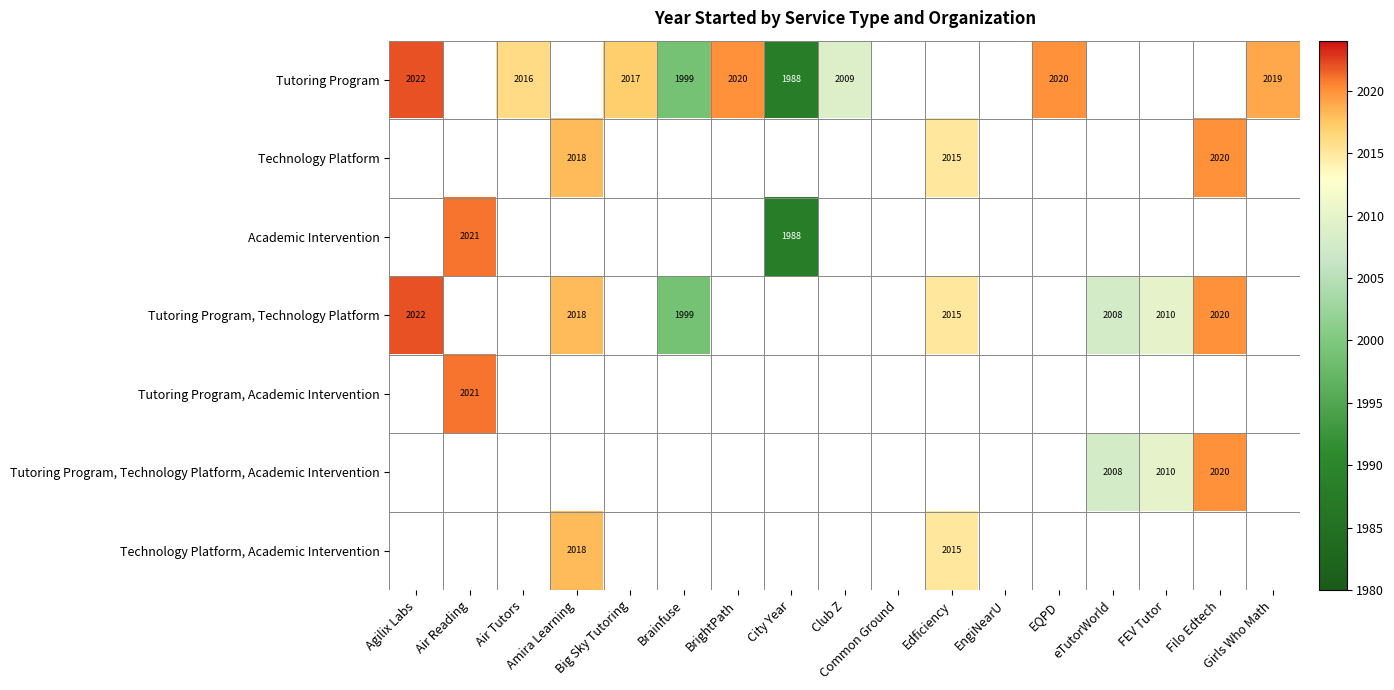

Which series has the largest range (max minus min)?

Tutoring Program